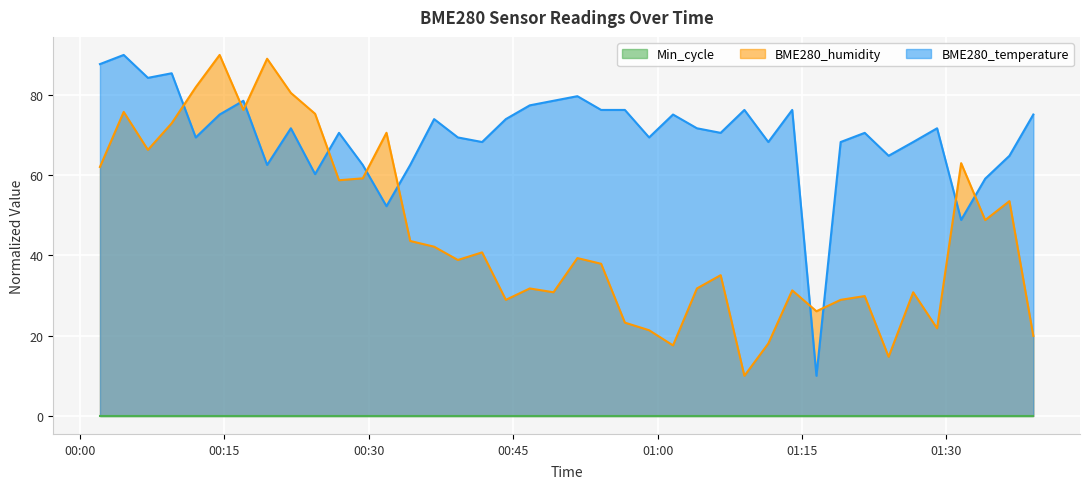

What is the difference between the maximum and minimum values in the BME280_temperature series?

80.0